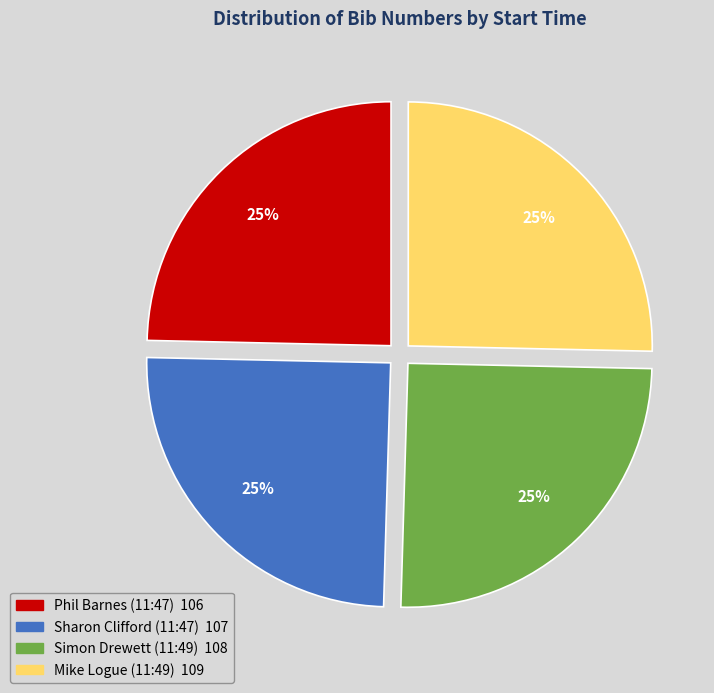

The Phil Barnes (11:47) slice represents 38% of the pie. True or false?

False